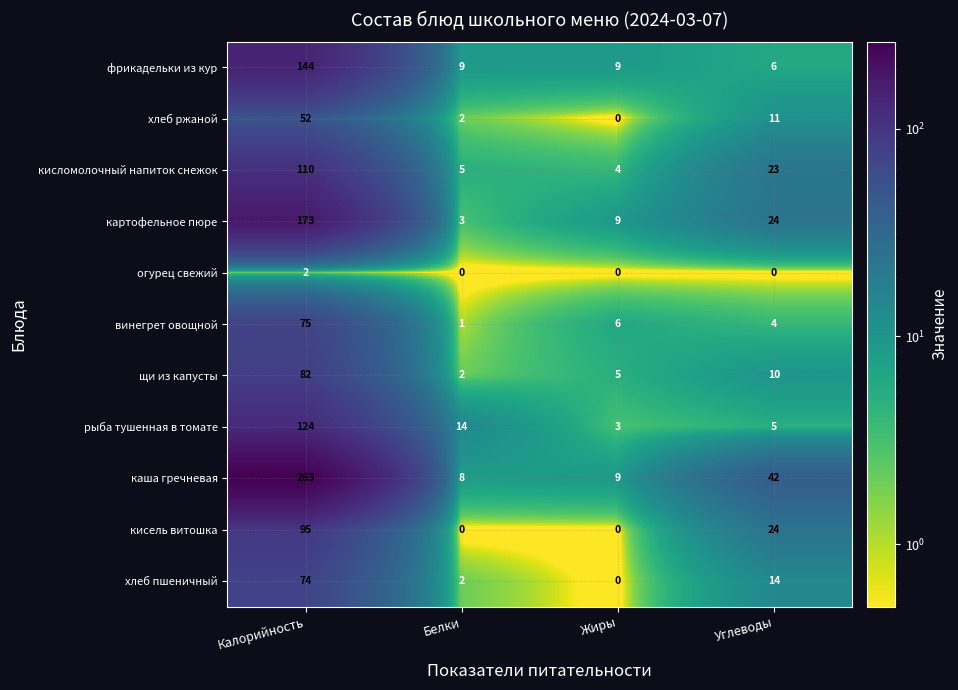

True or false: винегрет овощной has a value of 2 at Жиры.

False